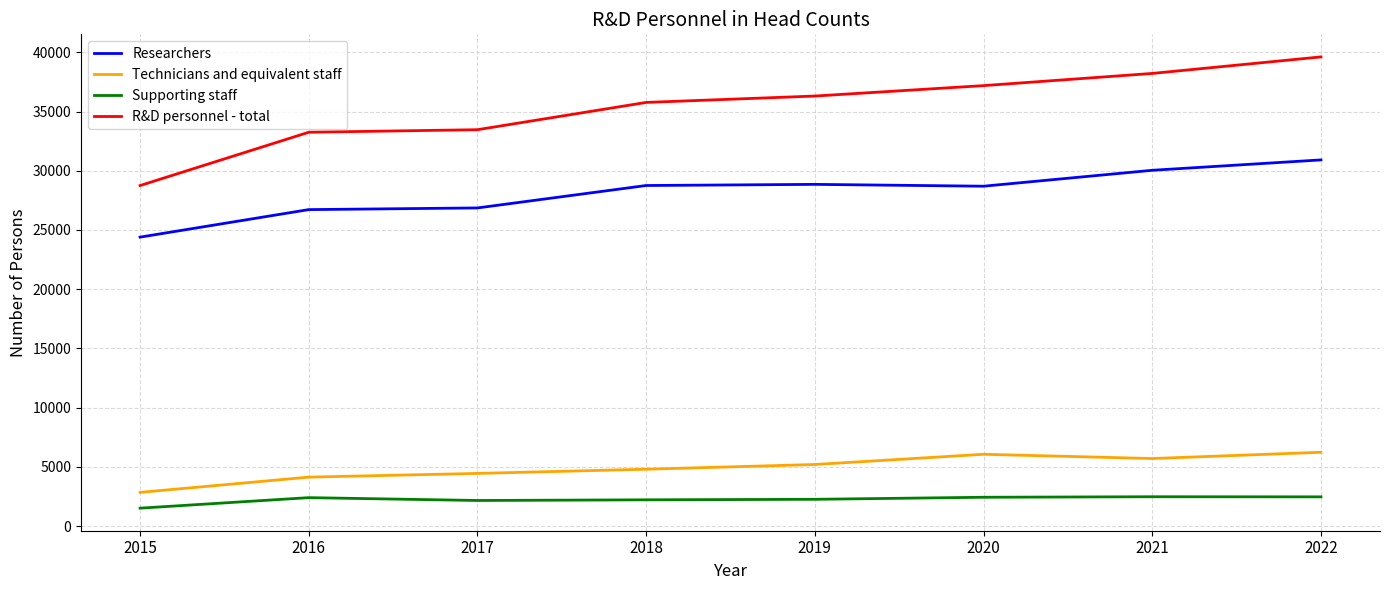

Rank the series by their maximum value, from lowest to highest.

Supporting staff, Technicians and equivalent staff, Researchers, R&D personnel - total